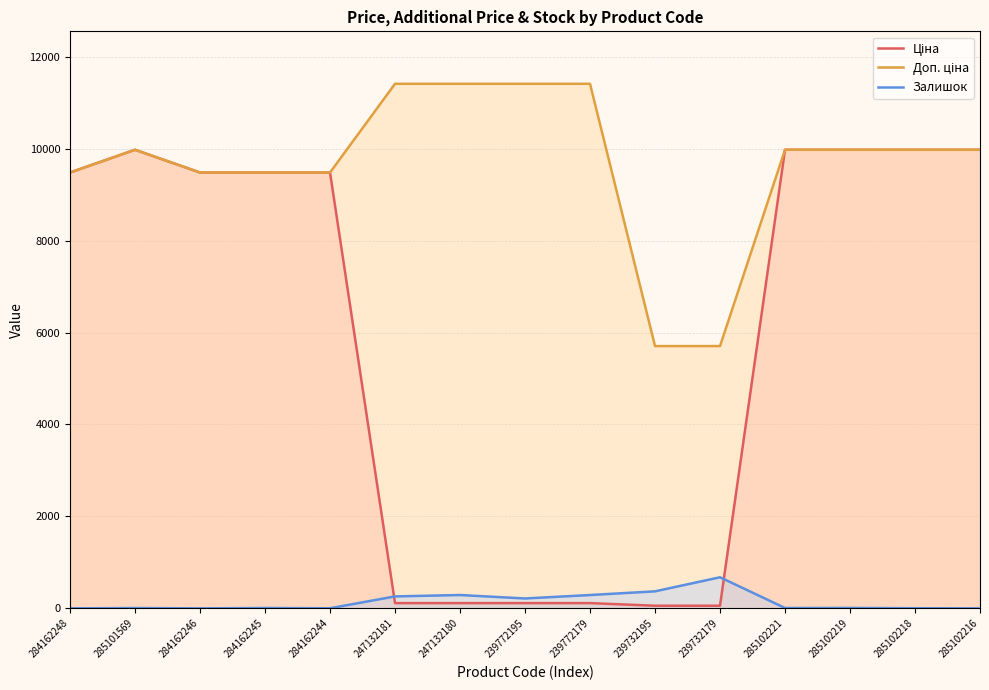

What is the difference between the second highest and second lowest values in the Доп. ціна series?

5705.0